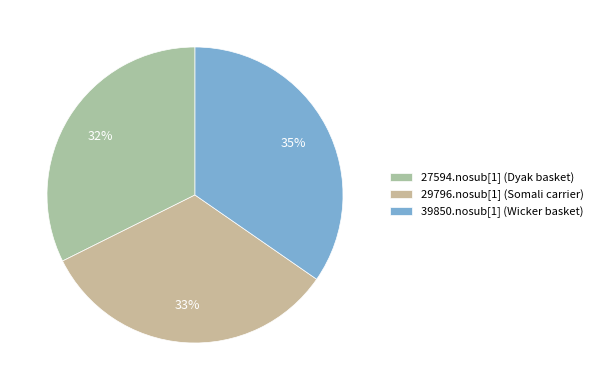

Rank the categories by value from highest to lowest.

39850.nosub[1] (Wicker basket), 29796.nosub[1] (Somali carrier), 27594.nosub[1] (Dyak basket)